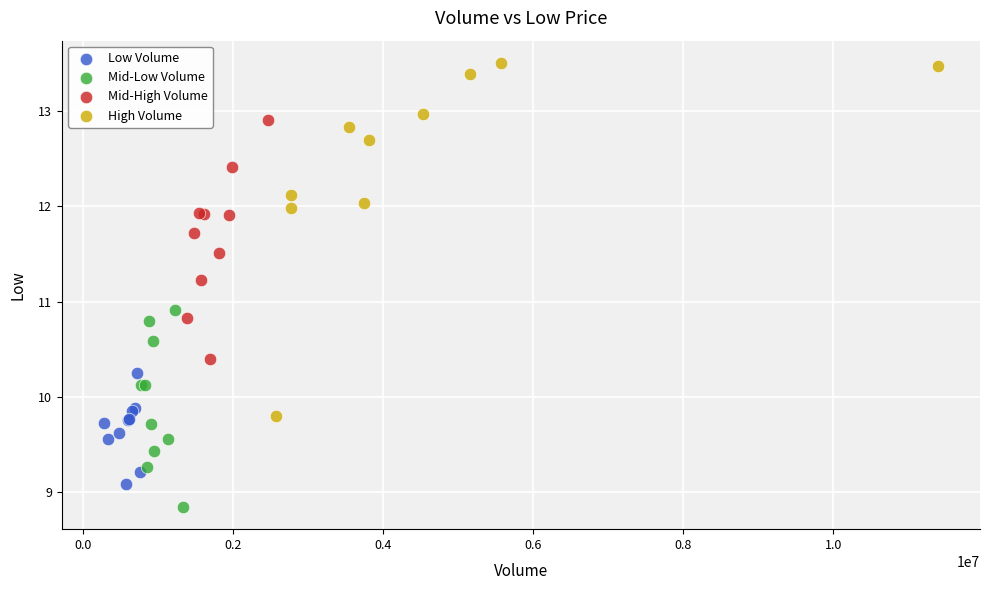

What are all the series names shown in the legend?

Low Volume, Mid-Low Volume, Mid-High Volume, High Volume